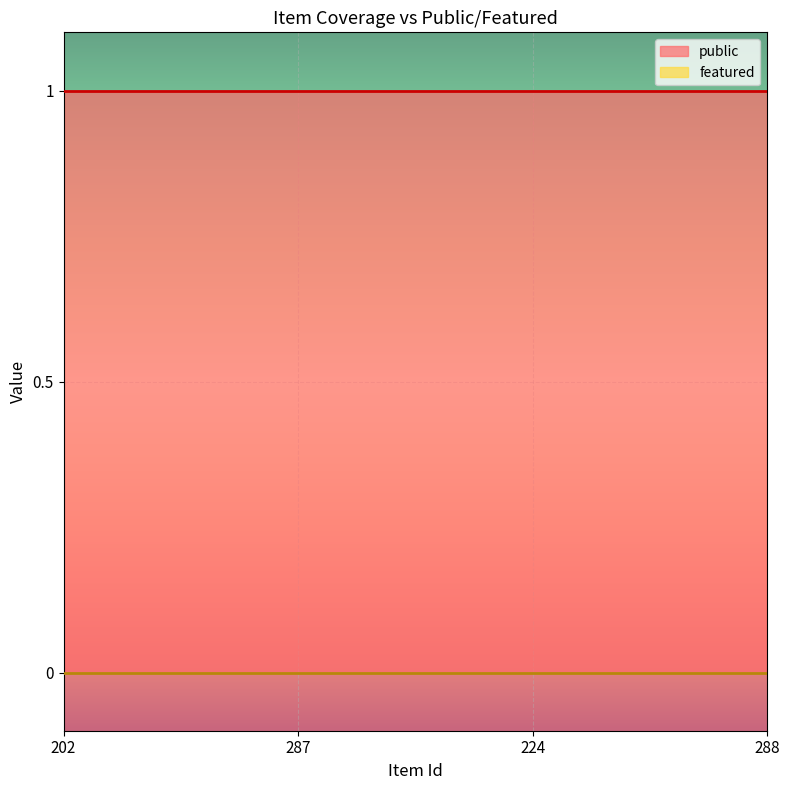

The featured series shows 0 at 288. True or false?

True